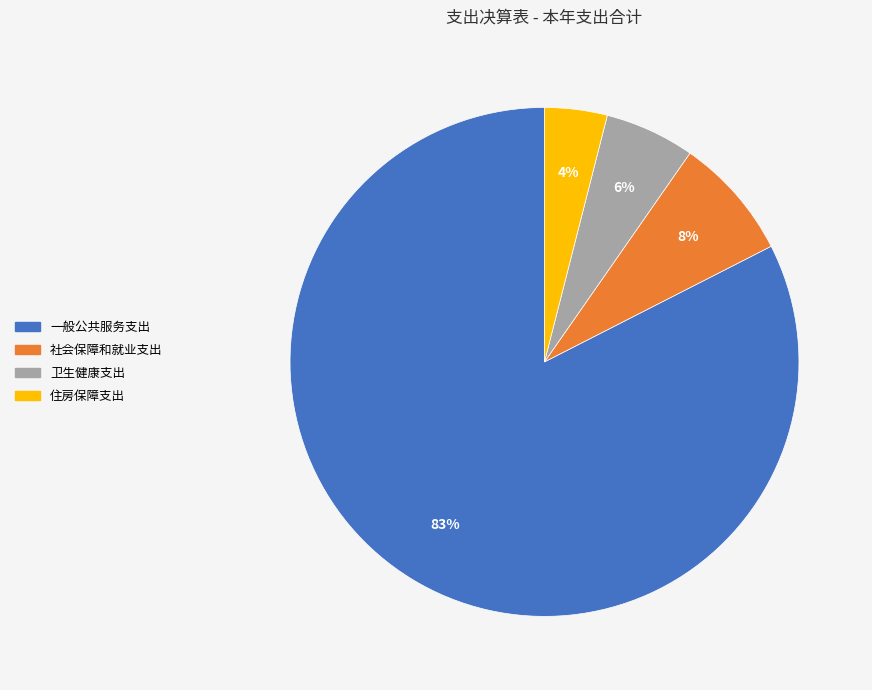

Is it true that 一般公共服务支出 is 73% of the pie?

False